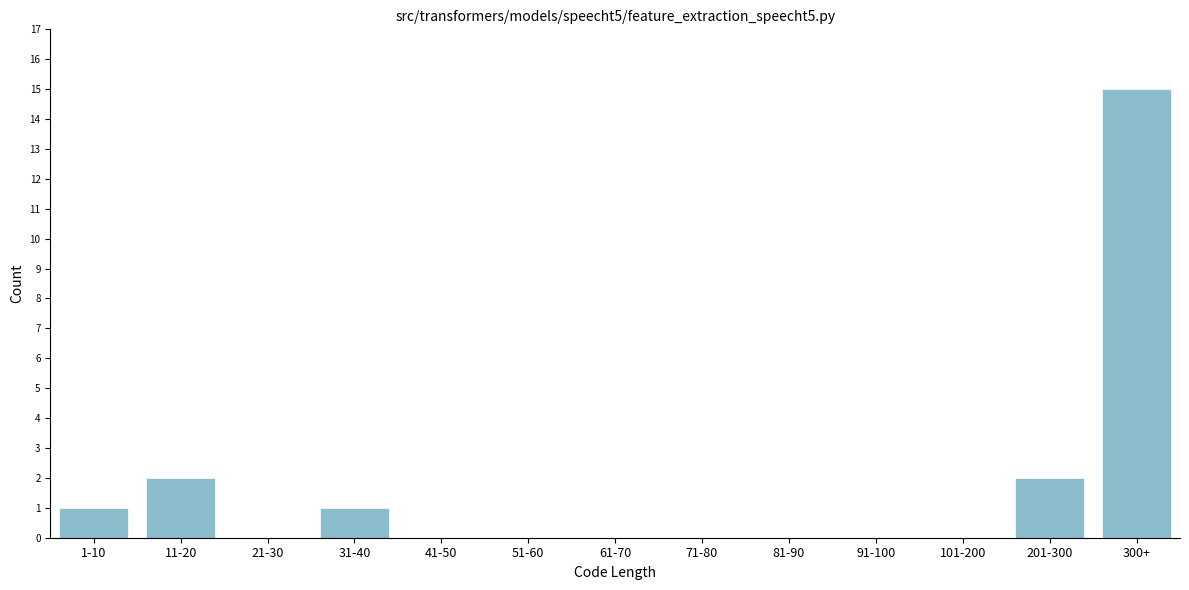

Reading right to left, transcribe all the data shown in this chart.

300+=15	201-300=2	101-200=0	91-100=0	81-90=0	71-80=0	61-70=0	51-60=0	41-50=0	31-40=1	21-30=0	11-20=2	1-10=1